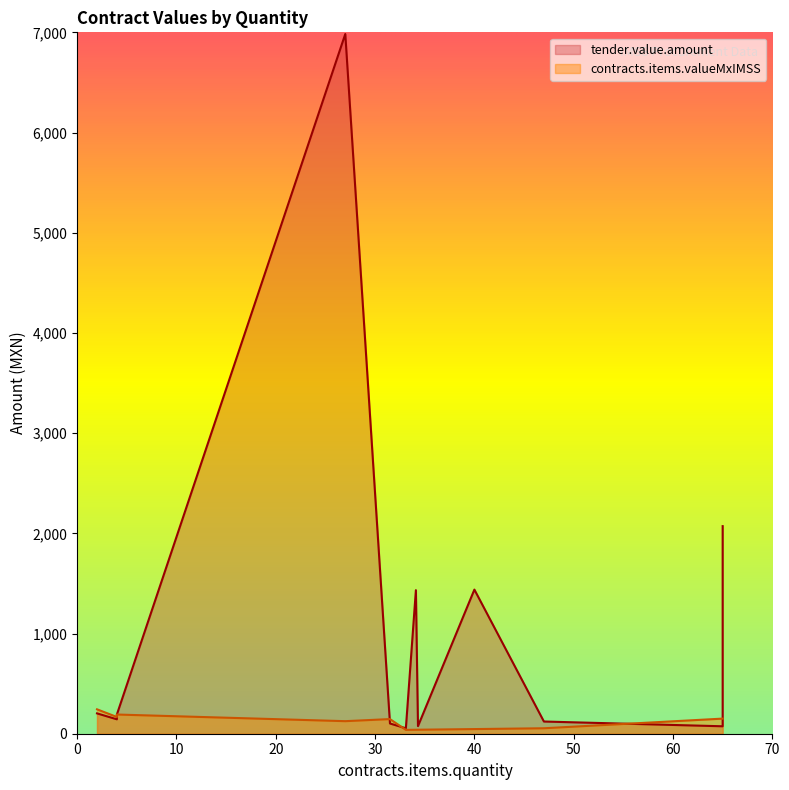

Rank the series by their average value, from highest to lowest.

tender.value.amount, contracts.items.valueMxIMSS